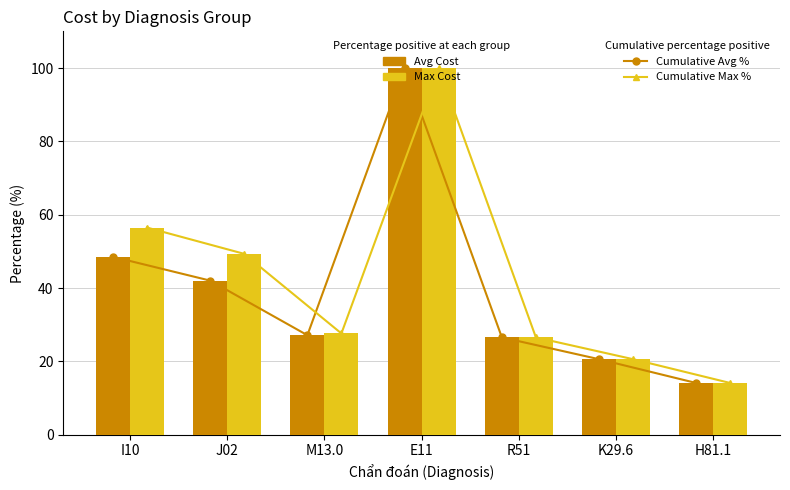

Between E11 and H81.1, which series saw the biggest shift?

Cumulative Avg %